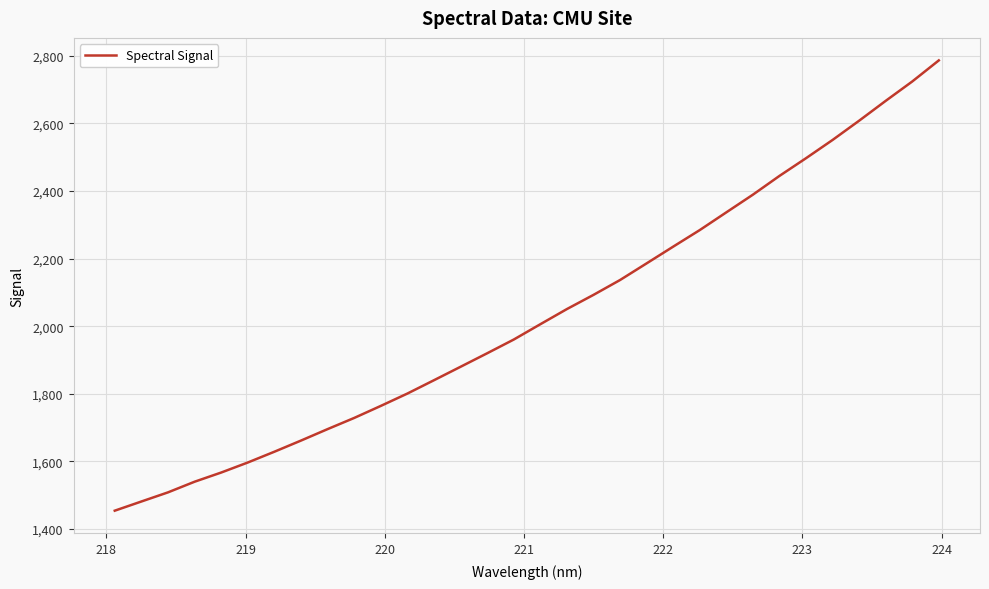

What is the difference between the maximum and minimum values?

1333.1